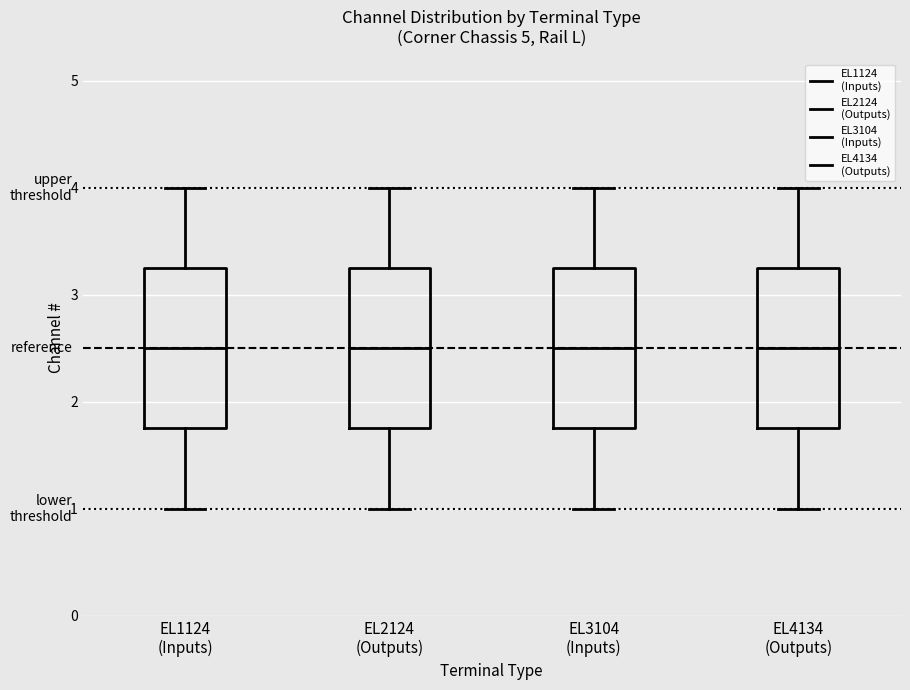

Reading left to right, transcribe this box plot: for each box, give where its median line is, the range the box spans, and where its two whiskers end, as read against the y-axis. The values are not printed on the chart, so give them approximately, as read against the axis.

EL1124 (Inputs): median 2.5, box 1.8 to 3.3, whiskers 1.0 to 4.0
EL2124 (Outputs): median 2.5, box 1.8 to 3.3, whiskers 1.0 to 4.0
EL3104 (Inputs): median 2.5, box 1.8 to 3.3, whiskers 1.0 to 4.0
EL4134 (Outputs): median 2.5, box 1.8 to 3.3, whiskers 1.0 to 4.0